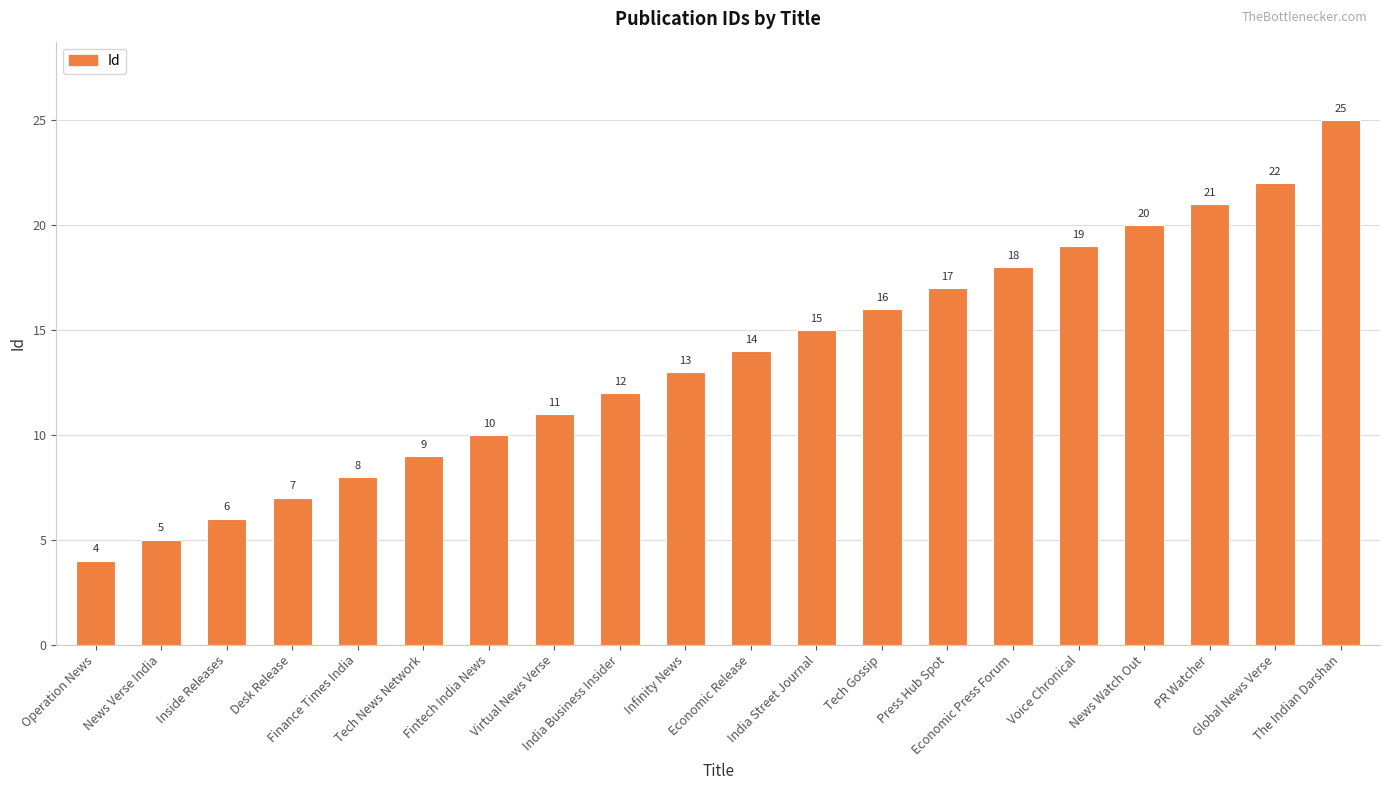

Between Economic Press Forum and News Verse India, which is larger?

Economic Press Forum